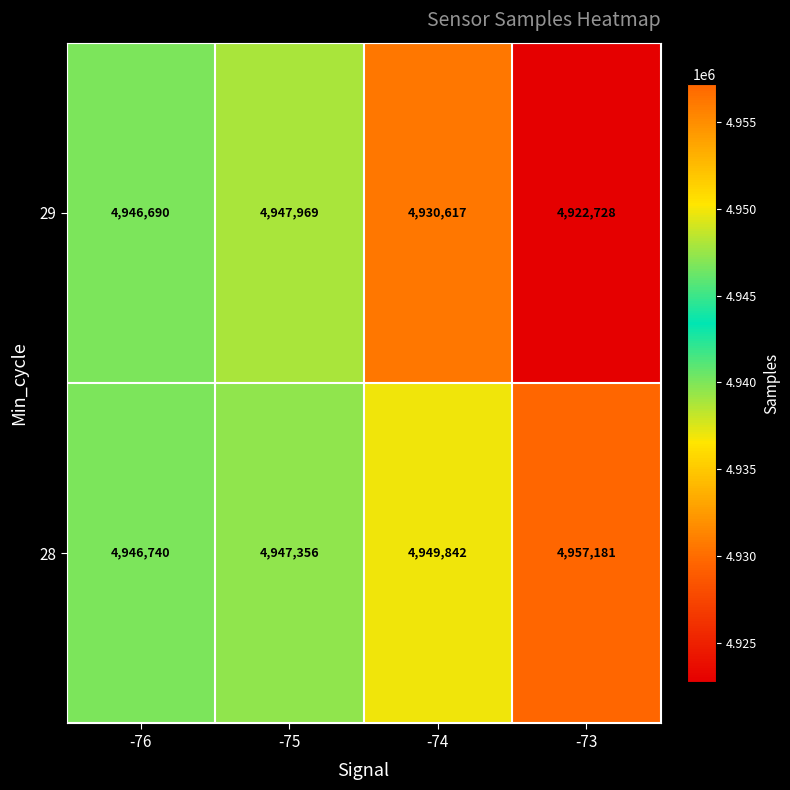

What is the total value across all series at -75?

9895325